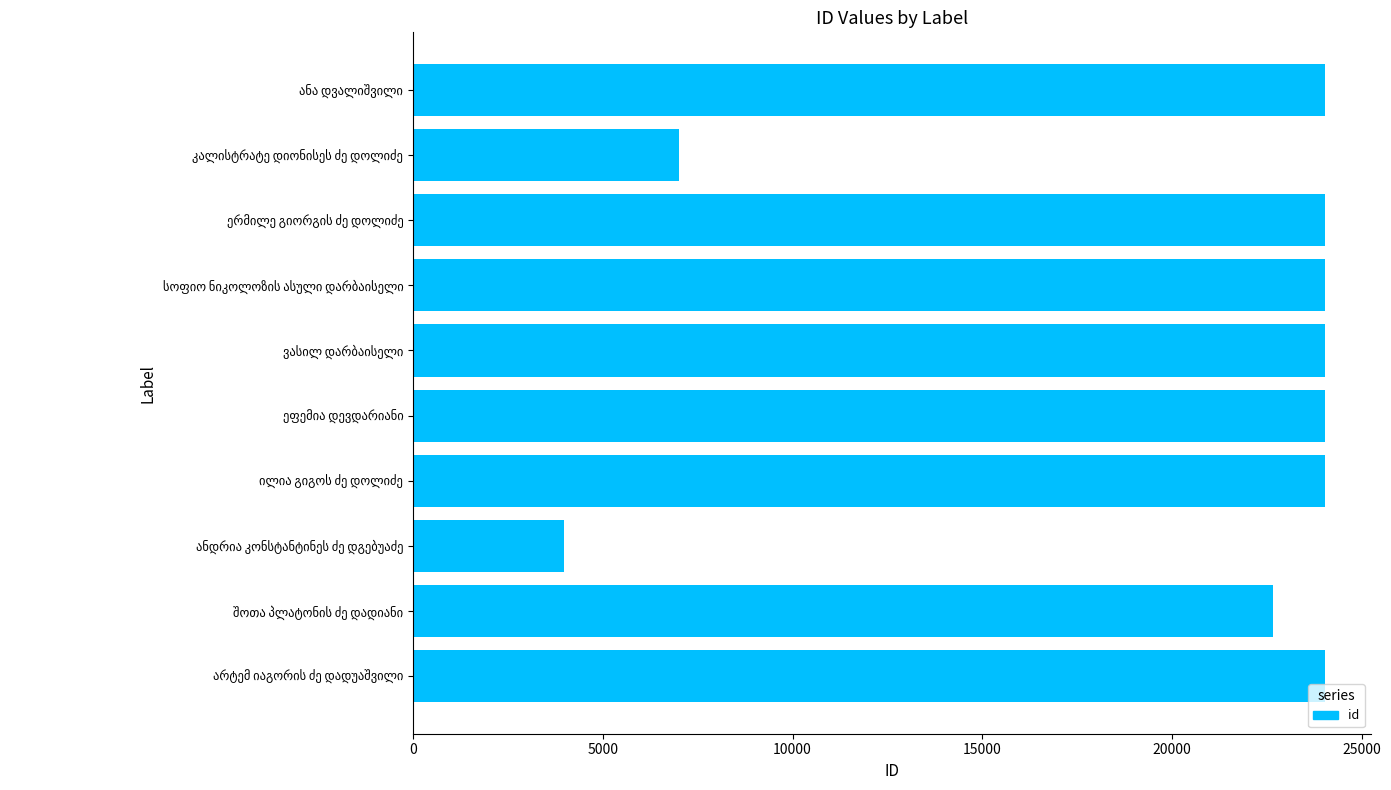

How many bars are there in total?

10